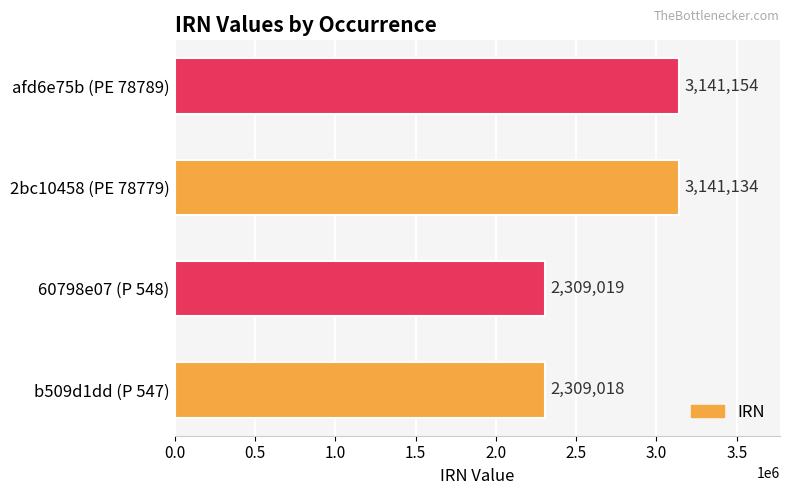

List the labels in order of value, largest first.

afd6e75b (PE 78789), 2bc10458 (PE 78779), 60798e07 (P 548), b509d1dd (P 547)